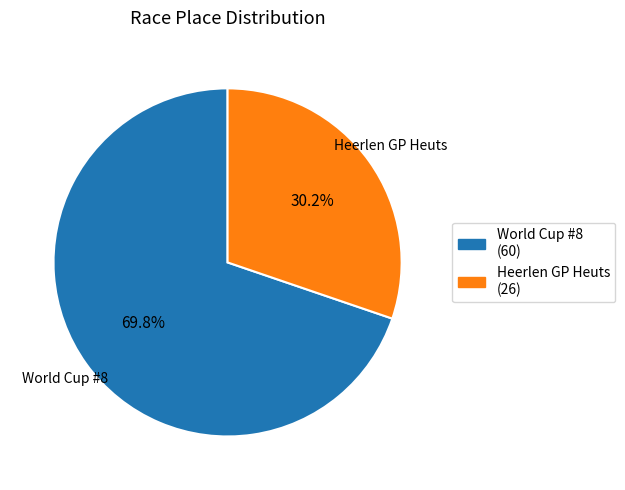

Which category has the smallest portion of the pie?

Heerlen GP Heuts